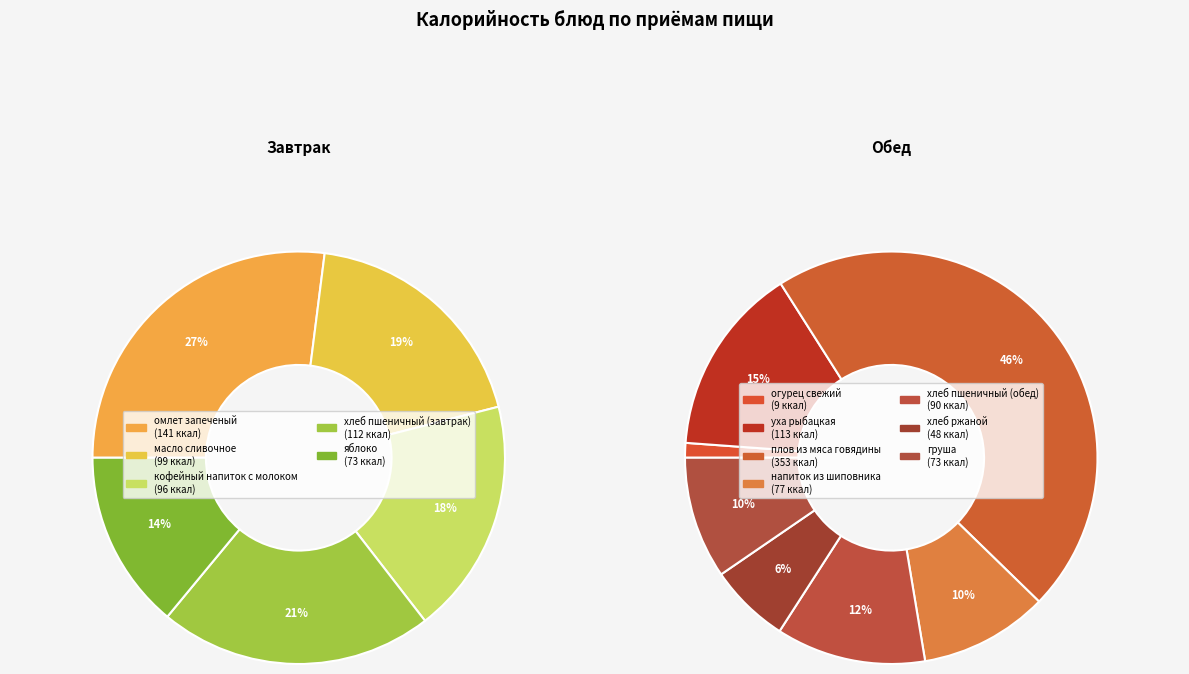

Count the number of slices in the pie.

12